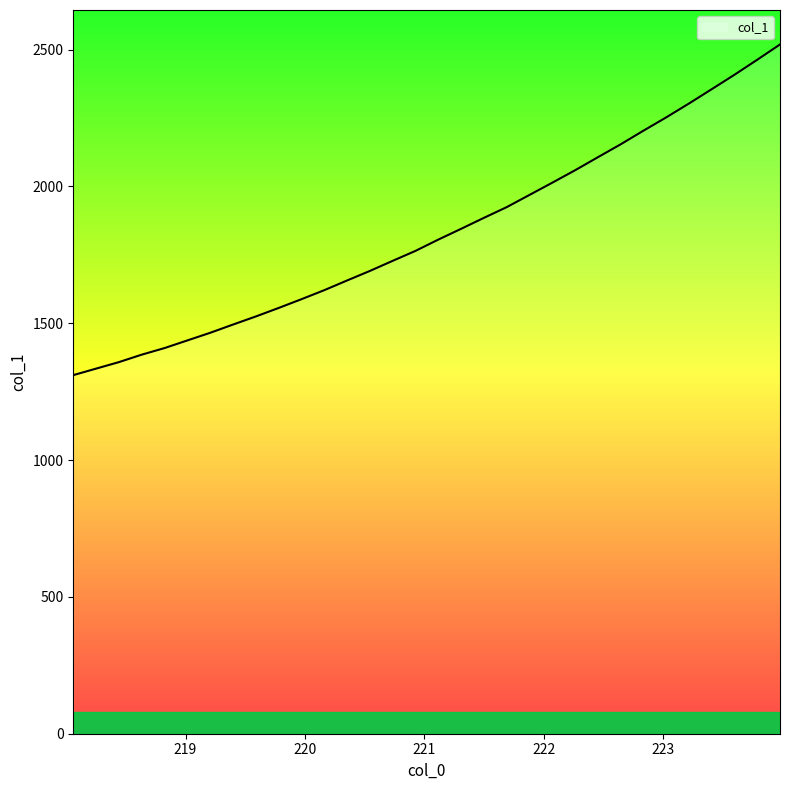

What is the difference between the maximum and minimum values?

1208.4